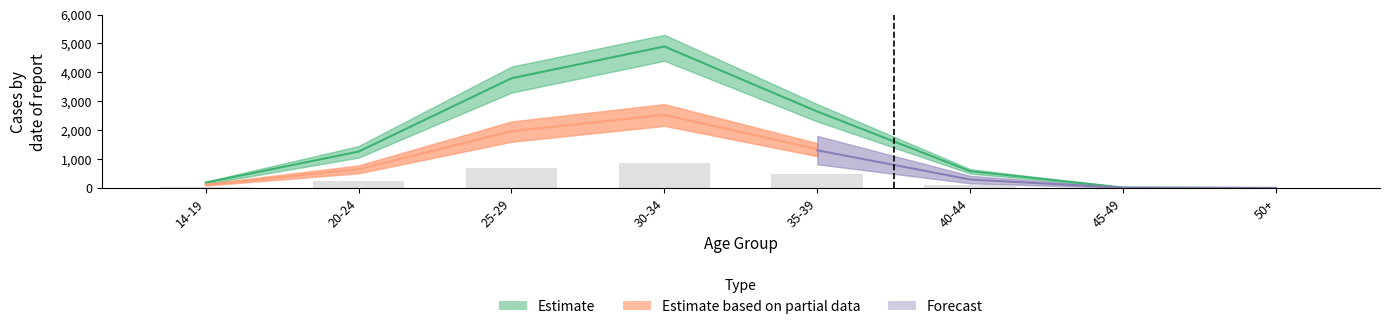

Rank the categories by Estimate value from highest to lowest.

30-34, 25-29, 35-39, 20-24, 40-44, 14-19, 45-49, 50+